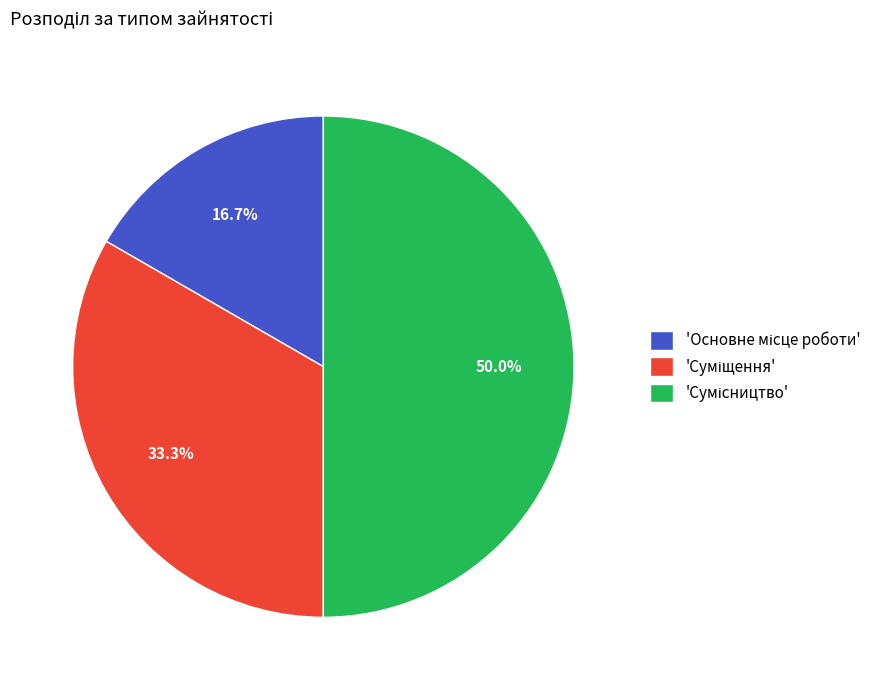

Count the number of slices in the pie.

3